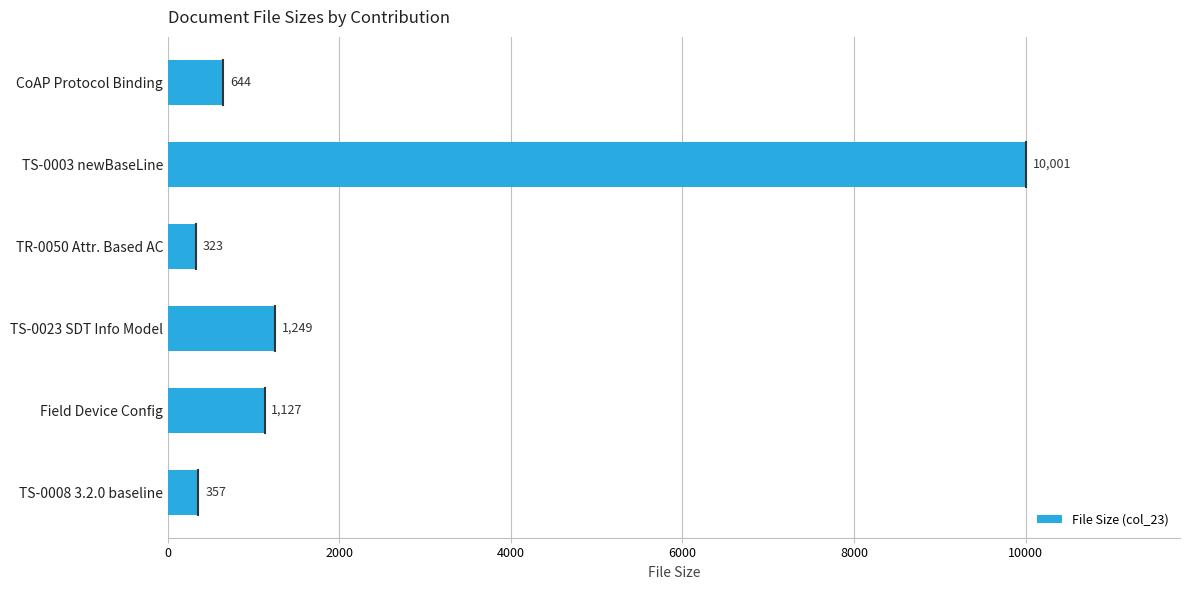

How many bars are there in total?

6